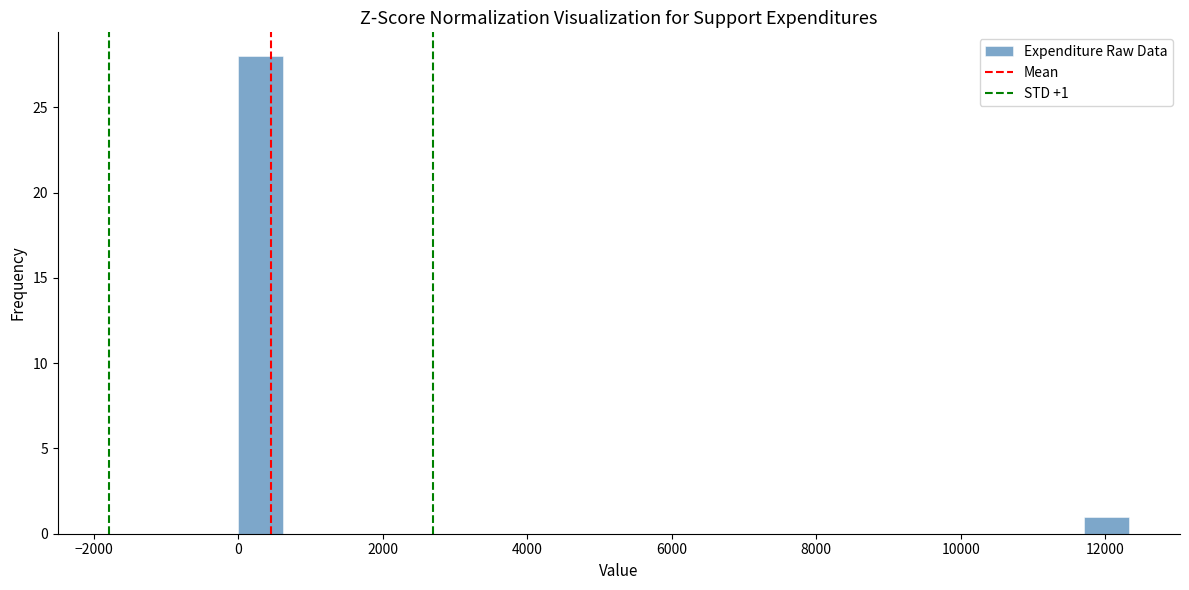

Around what value on the x-axis is the tallest bar? Give the approximate position of its centre, as read against the axis.

400